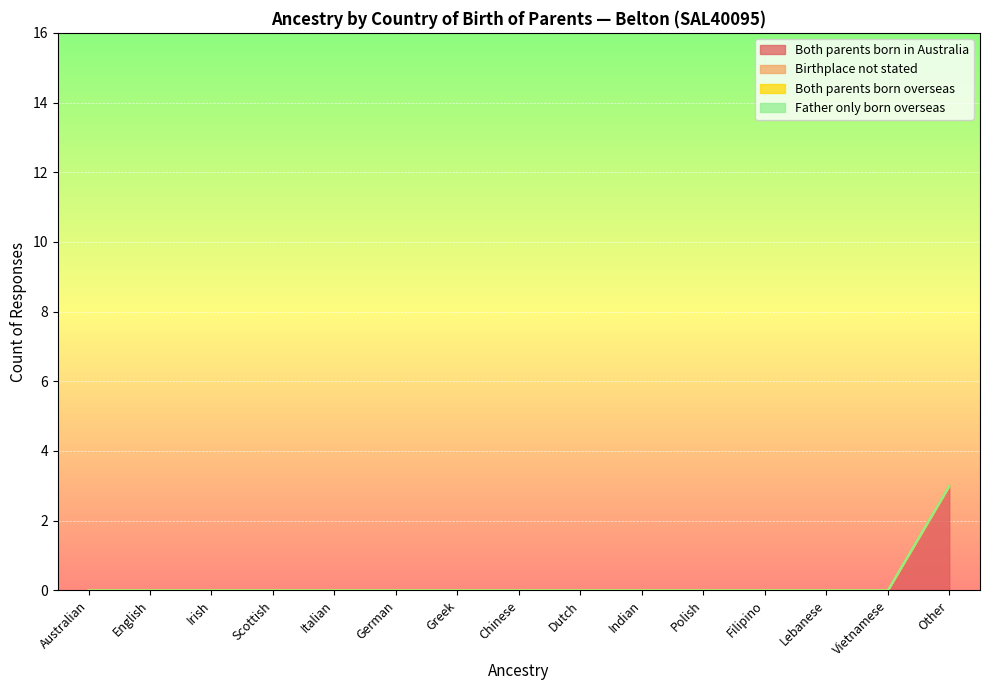

Which has a higher value, Irish or Italian?

Irish